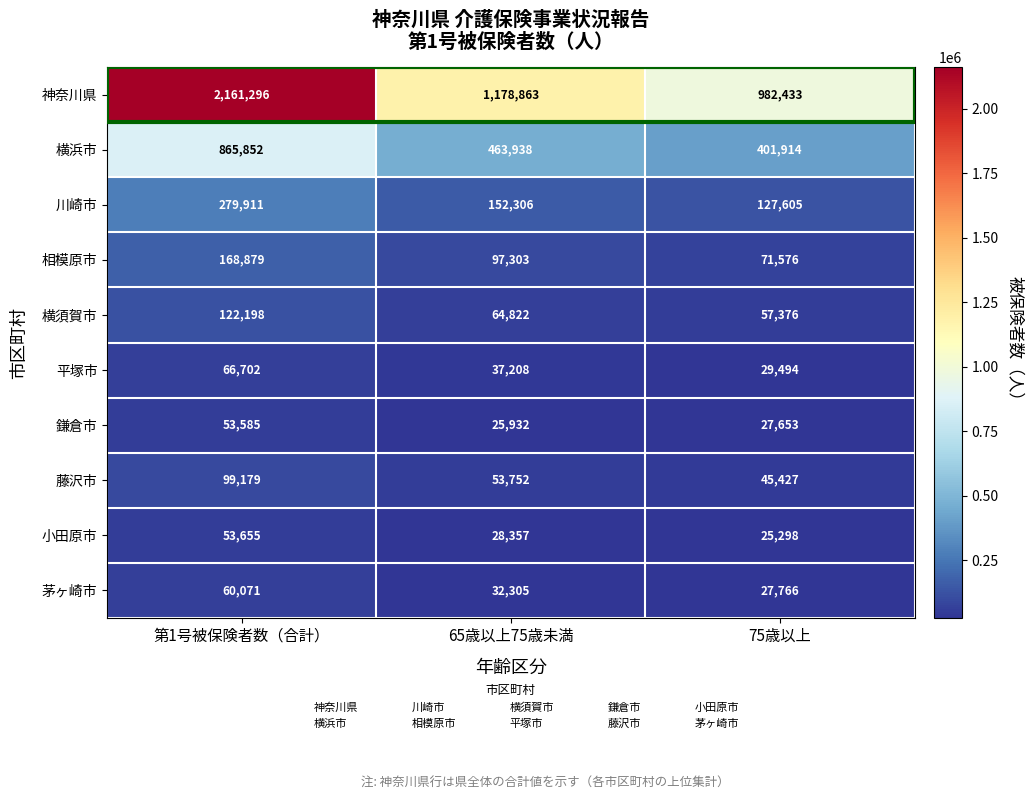

Which label corresponds to the smallest value in the chart?

75歳以上